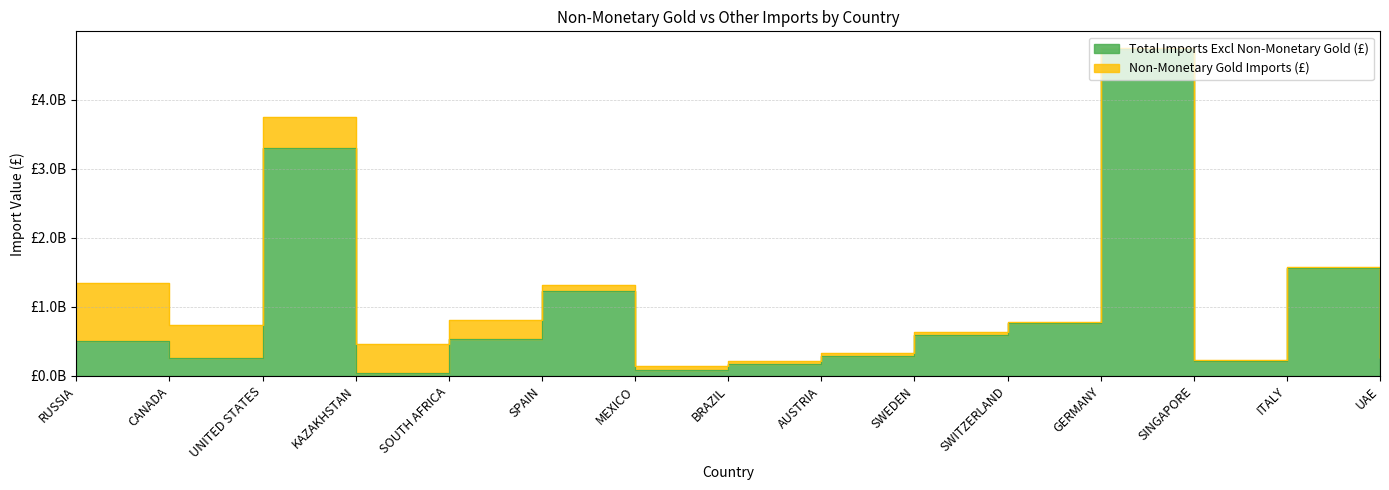

At which label is the value closest to 2393530890?

ITALY